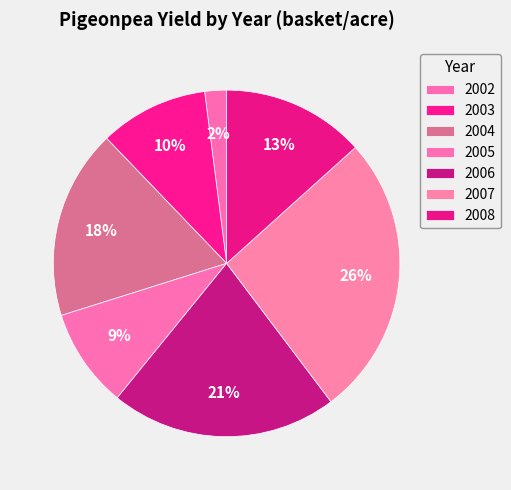

How many segments does this pie chart have?

7